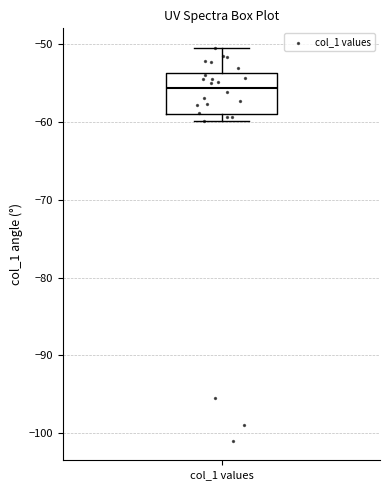

Where is the upper edge of the box for col_1 values on the y-axis? The values are not printed on the chart, so give them approximately, as read against the axis.

-54